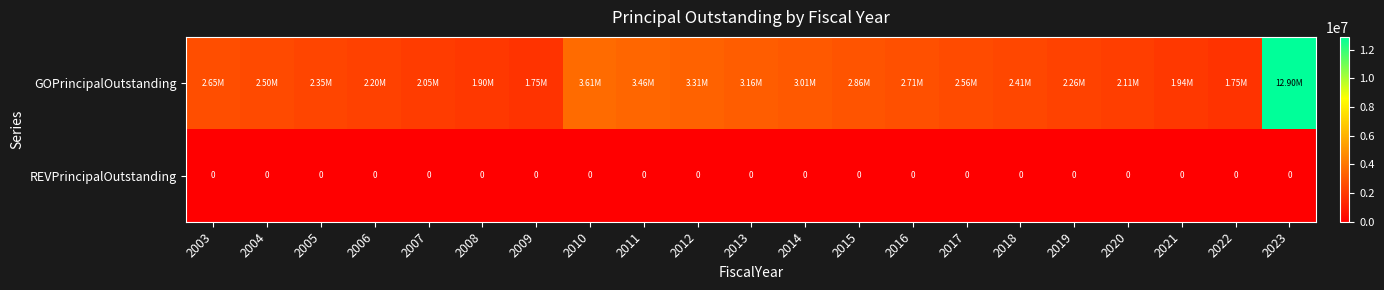

What is the maximum value shown in the chart?

12900000